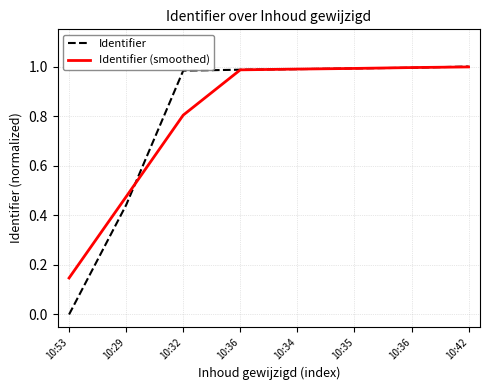

What is the value of the Identifier point at the 4th from the left?

1.0